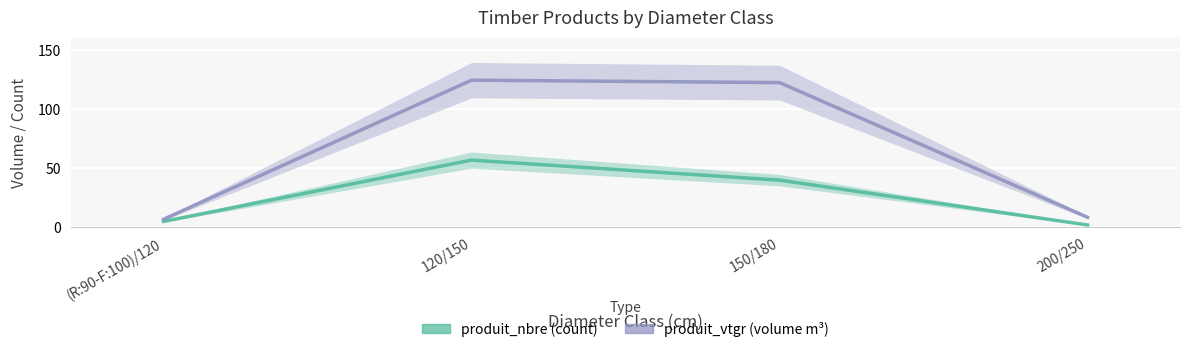

At how many categories does at least one series exceed 37?

2